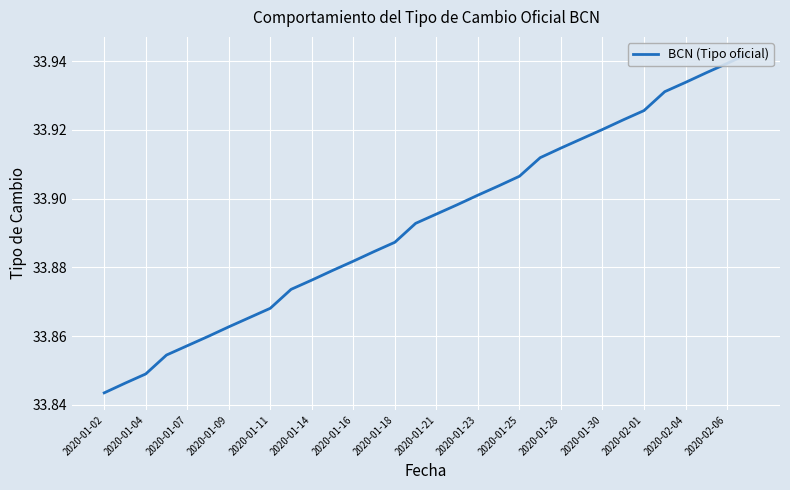

What is the approximate value at 27?

33.9